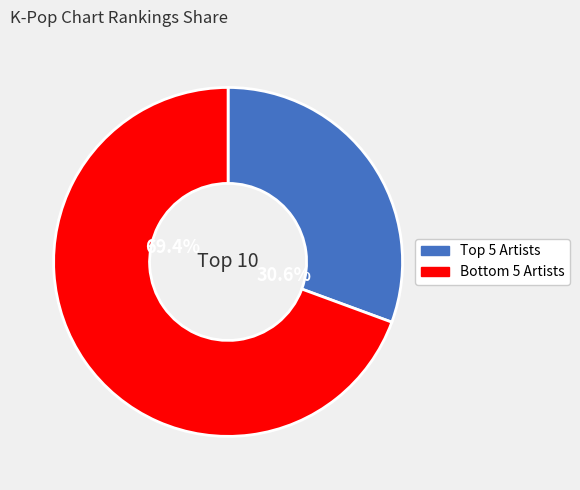

Does any single category account for the majority?

Yes